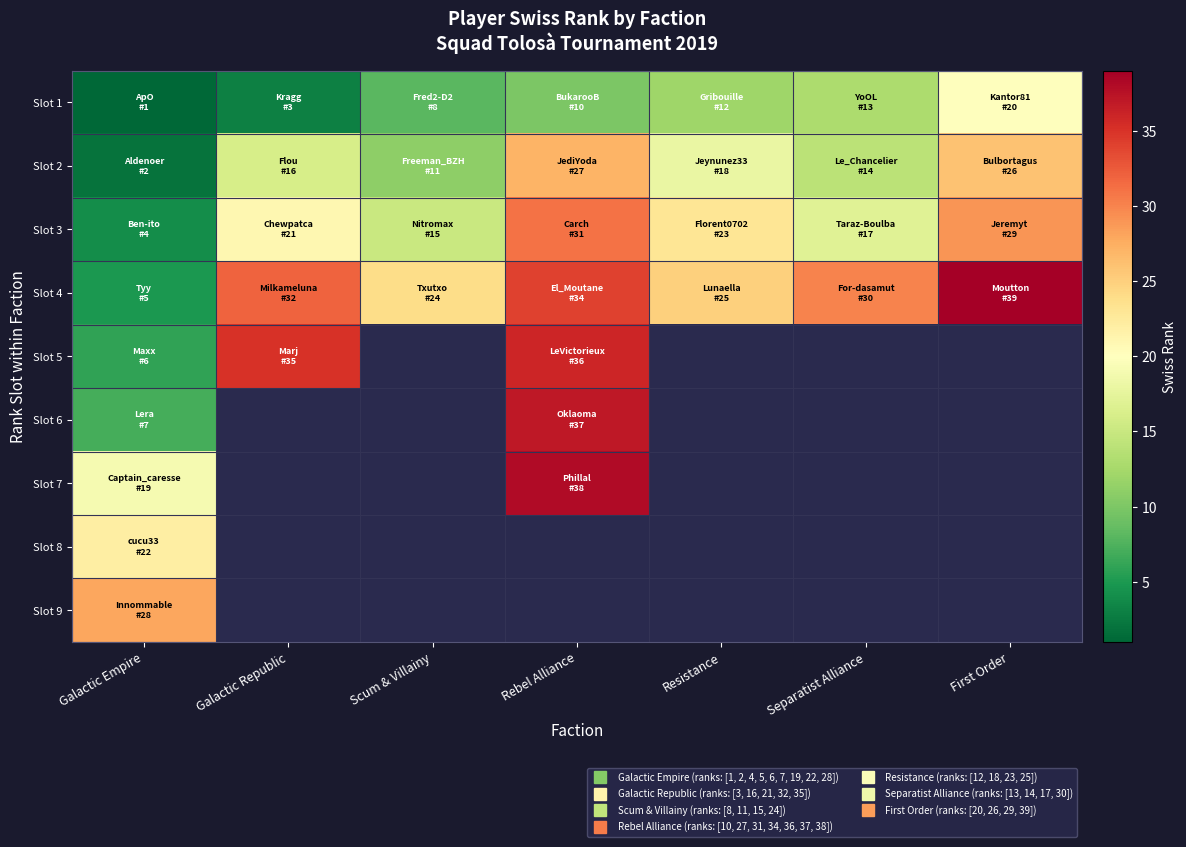

How many data points does each series have?

7